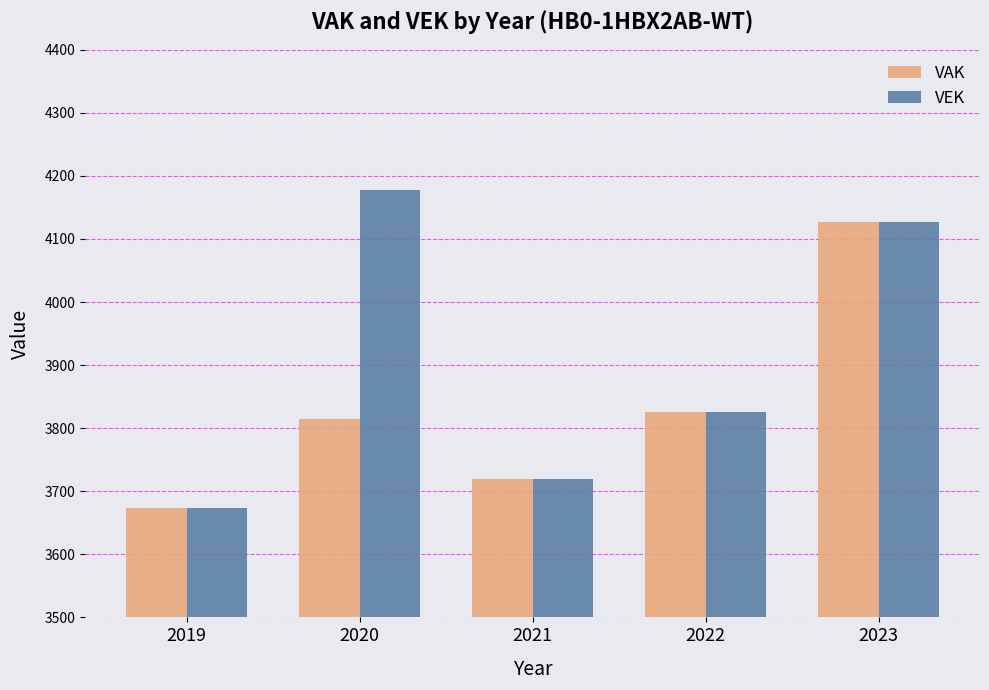

Are the bars horizontal?

No